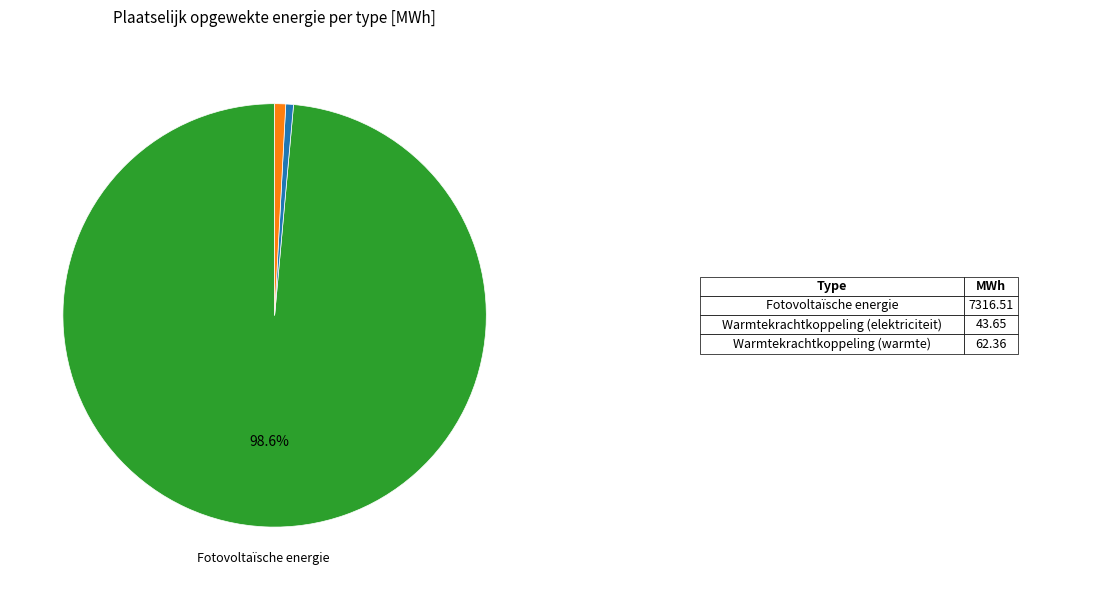

Is there a majority slice in this chart?

Yes